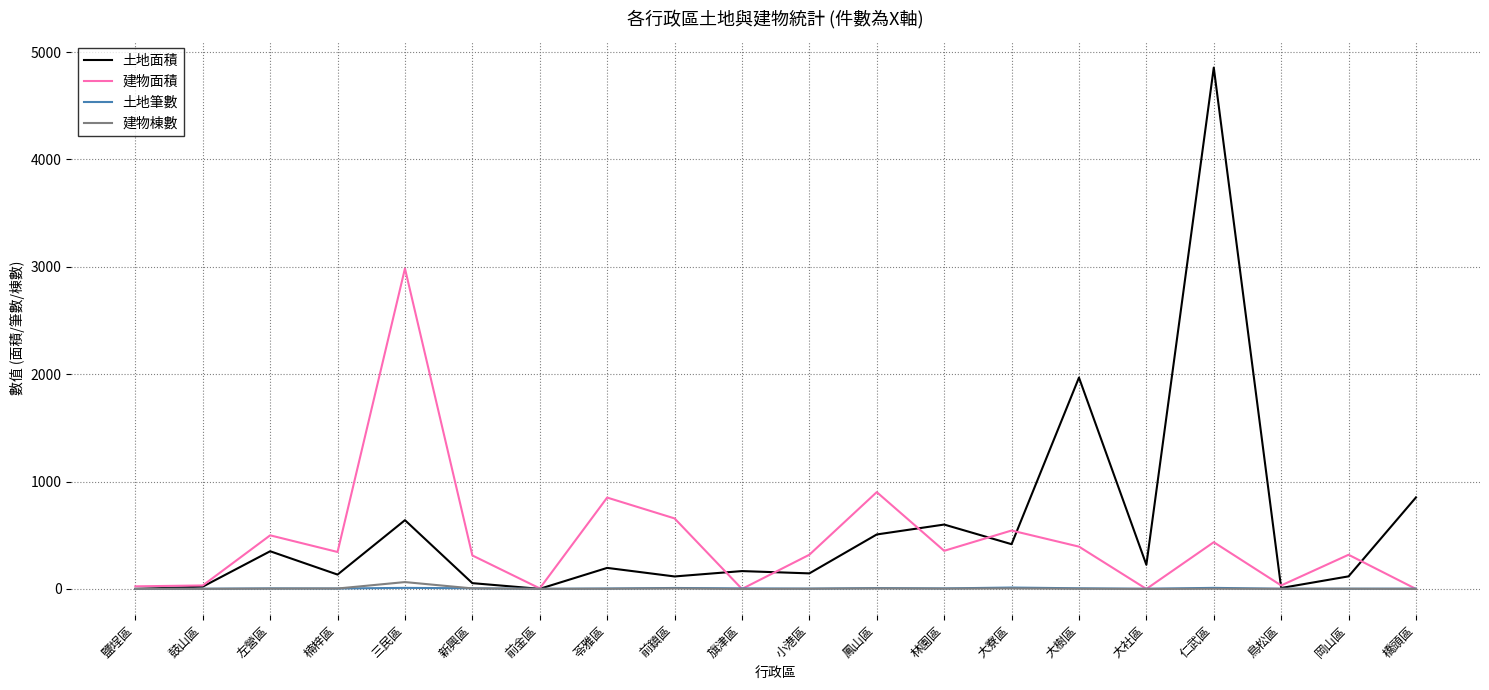

What is the average value of the 土地面積 series?

568.9